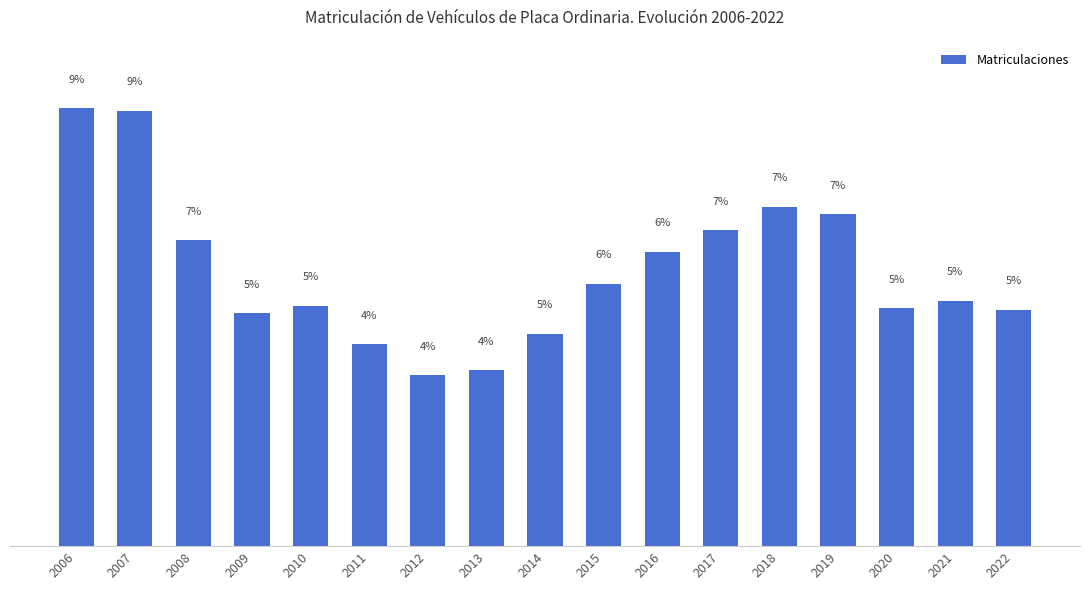

Reading right to left, extract all data points from this chart.

1276394	1325693	1283546	1793145	1831556	1704145	1589876	1417173	1146125	949015	924310	1091511	1298809	1258781	1651013	2350101	2364656